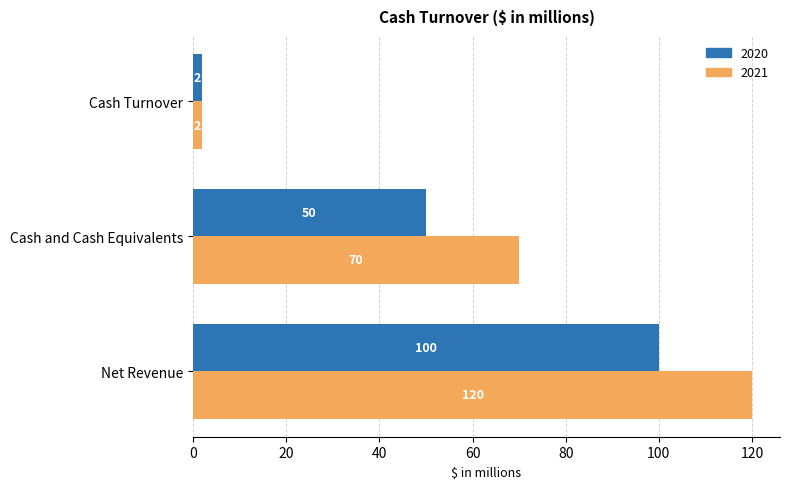

How many 2020 values are between 2 and 100?

3